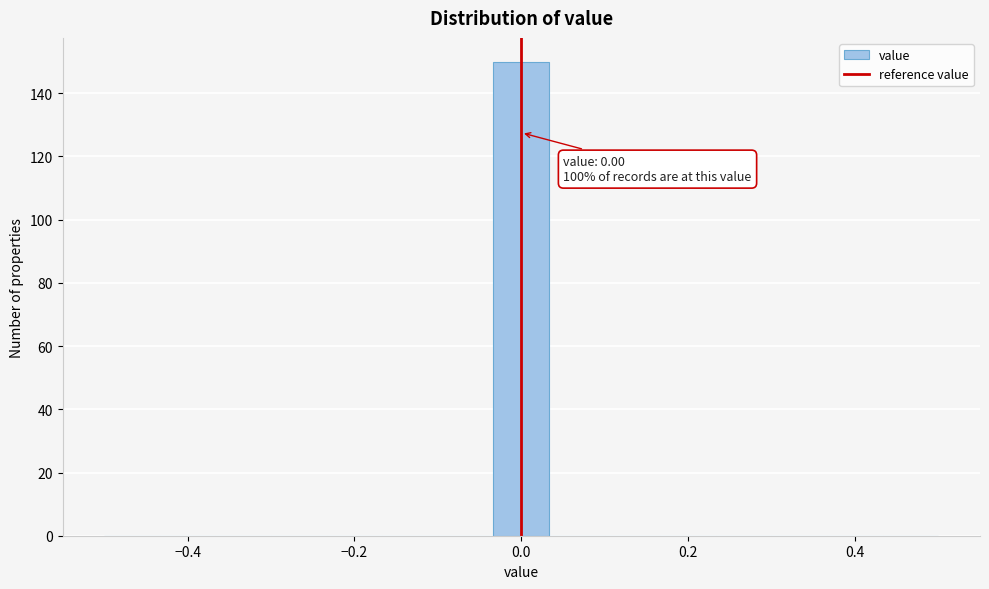

Around what value on the x-axis is the tallest bar? Give the approximate position of its centre, as read against the axis.

0.00